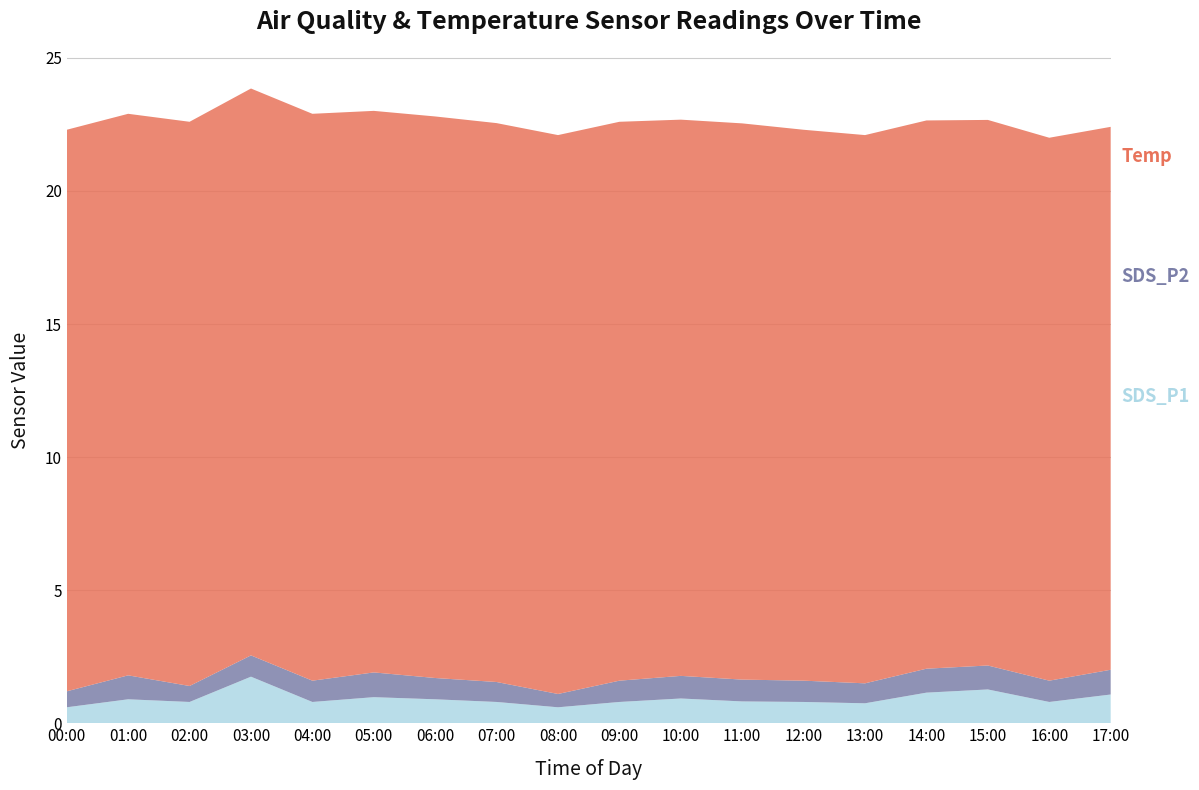

Reading left to right, what are all the values shown in this chart?

SDS_P1: 00:00=0.6	01:00=0.9	02:00=0.8	03:00=1.8	04:00=0.8	05:00=1.0	06:00=0.9	07:00=0.8	08:00=0.6	09:00=0.8	10:00=0.9	11:00=0.8	12:00=0.8	13:00=0.8	14:00=1.1	15:00=1.3	16:00=0.8	17:00=1.1
SDS_P2: 00:00=0.6	01:00=0.9	02:00=0.6	03:00=0.8	04:00=0.8	05:00=0.9	06:00=0.8	07:00=0.8	08:00=0.5	09:00=0.8	10:00=0.8	11:00=0.8	12:00=0.8	13:00=0.8	14:00=0.9	15:00=0.9	16:00=0.8	17:00=0.9
Temp: 00:00=21.1	01:00=21.1	02:00=21.2	03:00=21.3	04:00=21.3	05:00=21.1	06:00=21.1	07:00=21.0	08:00=21.0	09:00=21.0	10:00=20.9	11:00=20.9	12:00=20.7	13:00=20.6	14:00=20.6	15:00=20.5	16:00=20.4	17:00=20.4